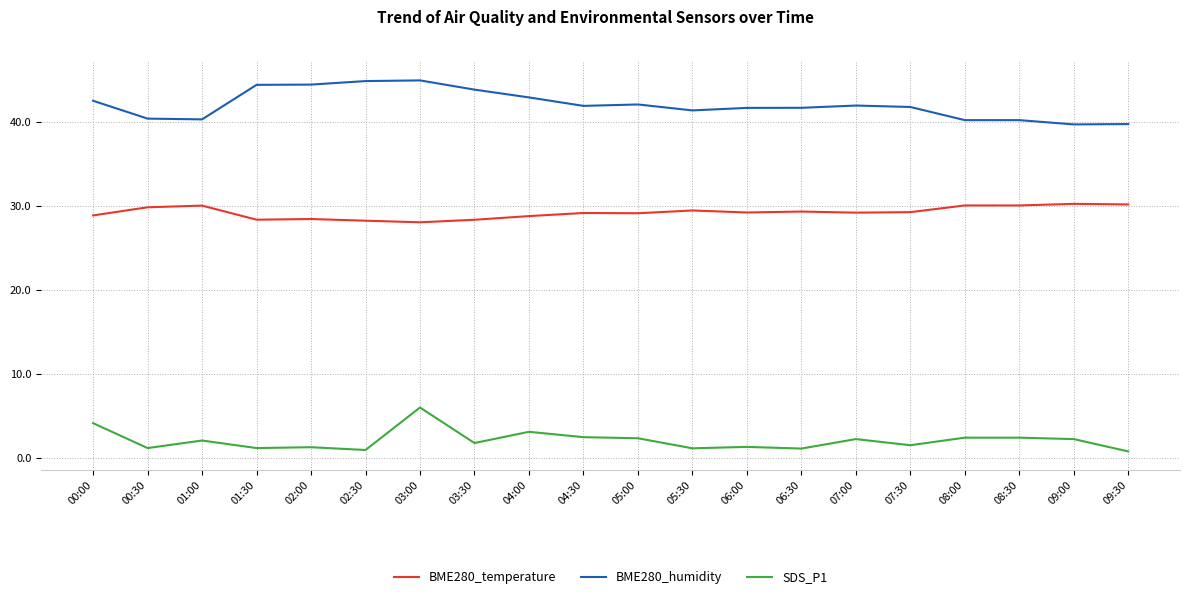

Is it true that SDS_P1 equals 2.0 at 01:00?

True